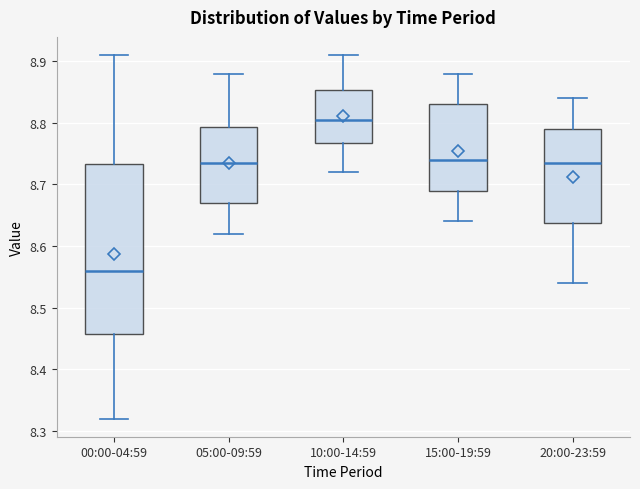

Which box is the tallest, from its lower edge to its upper edge?

00:00-04:59